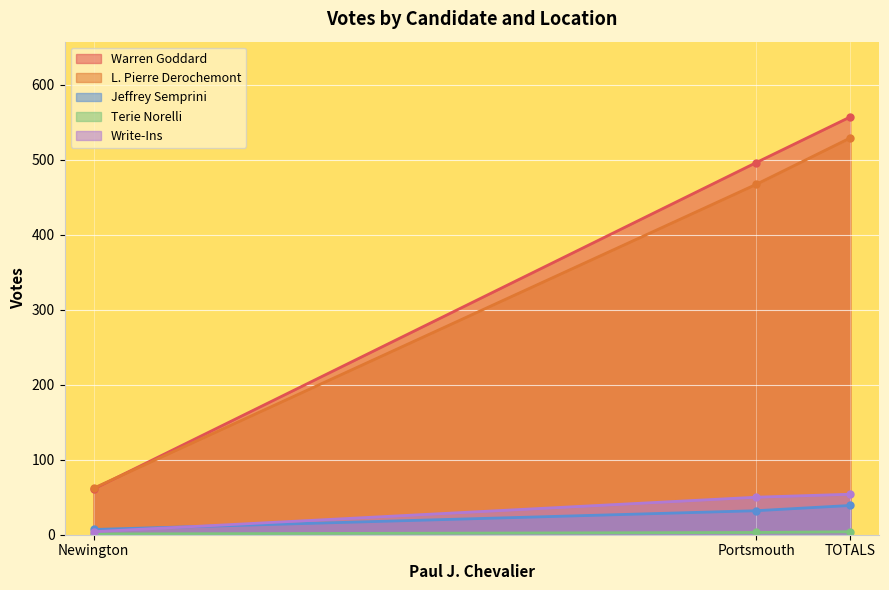

Reading left to right, list all the values displayed in this chart.

Warren Goddard: Newington=61	Portsmouth=496	TOTALS=557
L. Pierre Derochemont: Newington=62	Portsmouth=467	TOTALS=529
Jeffrey Semprini: Newington=7	Portsmouth=32	TOTALS=39
Terie Norelli: Newington=1	Portsmouth=3	TOTALS=4
Write-Ins: Newington=4	Portsmouth=50	TOTALS=54